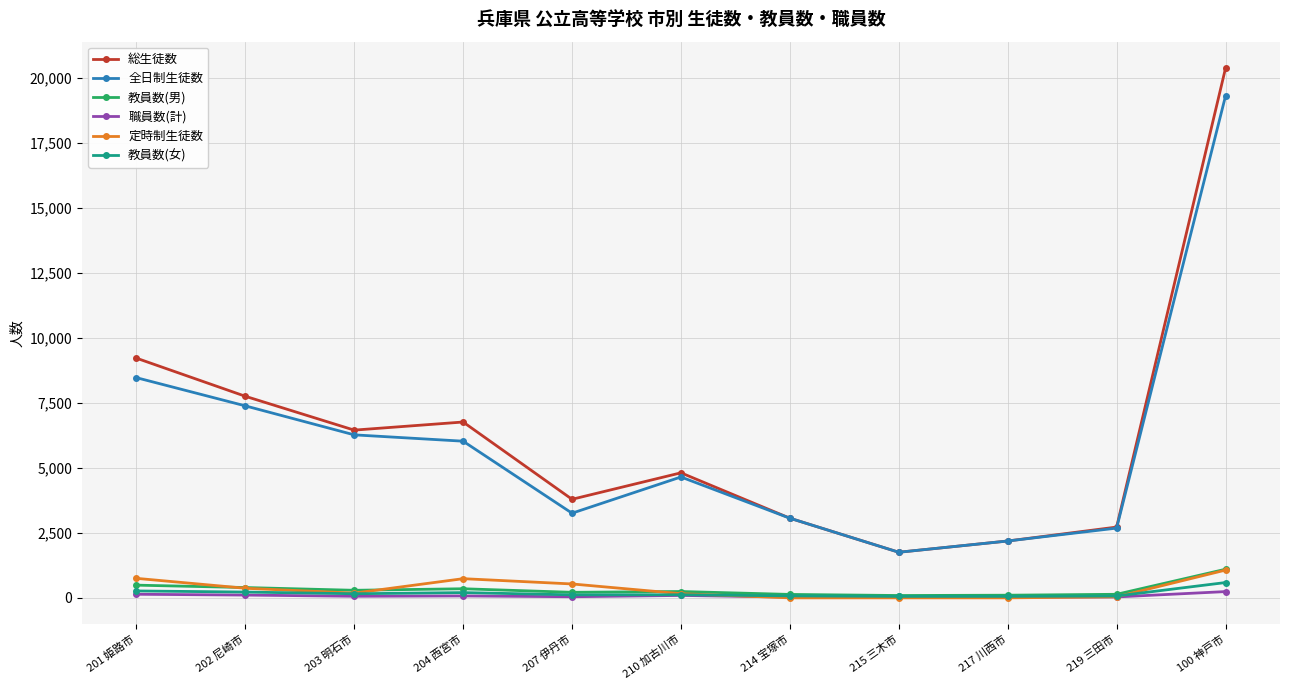

Between 210 加古川市 and 215 三木市, which series saw the biggest shift?

総生徒数